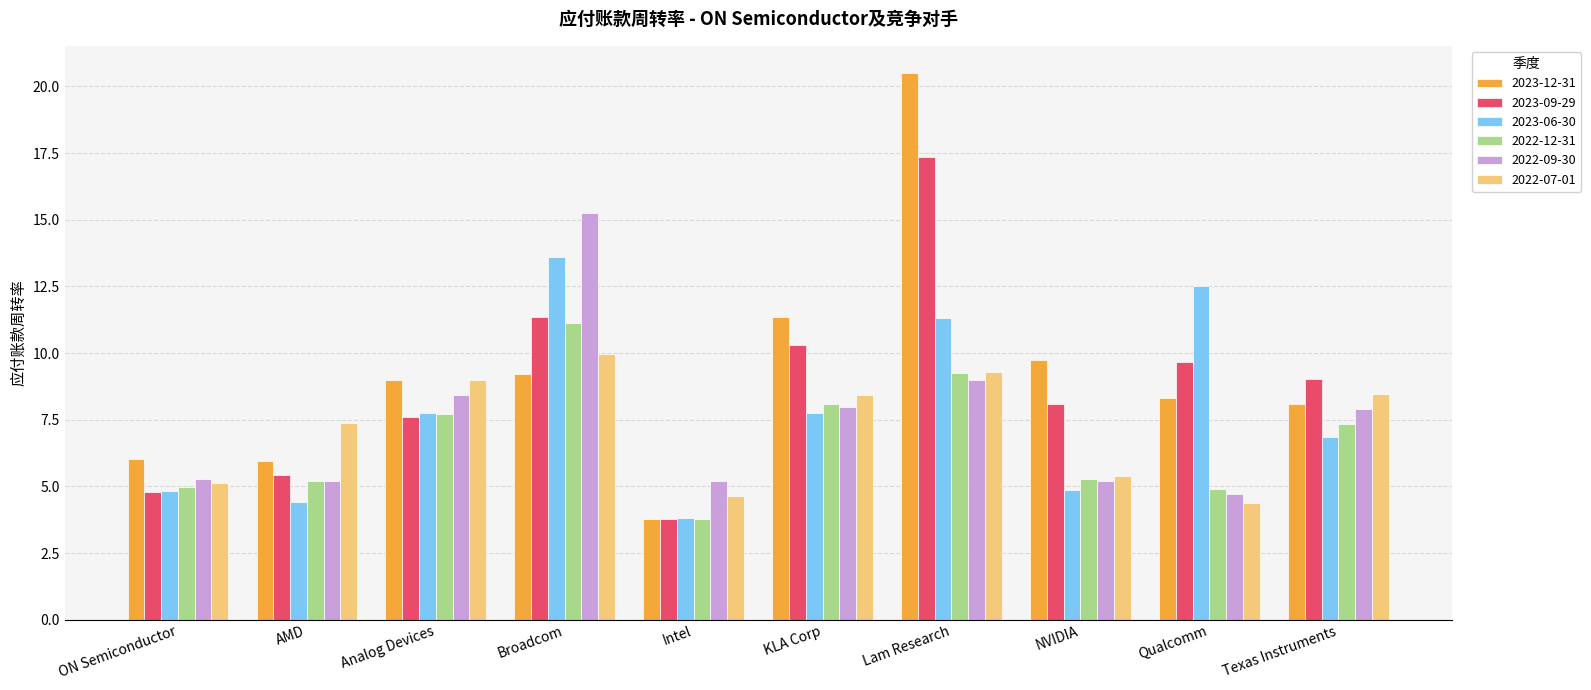

How many series are shown in this chart?

6